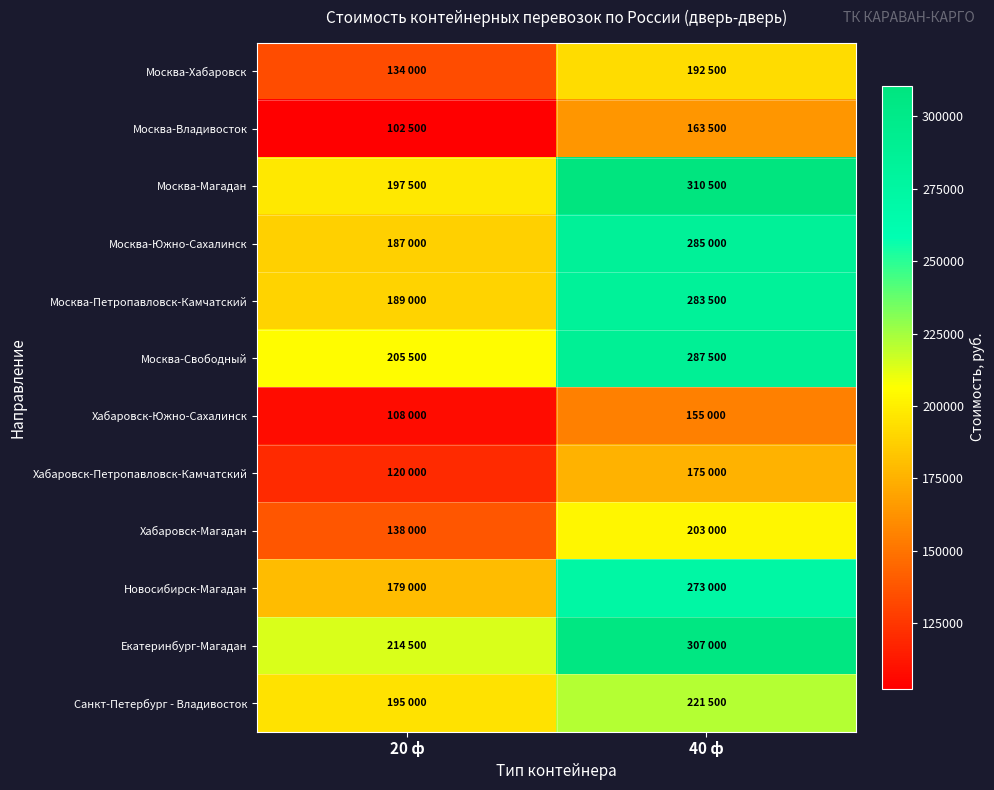

What is the greatest value displayed?

310500